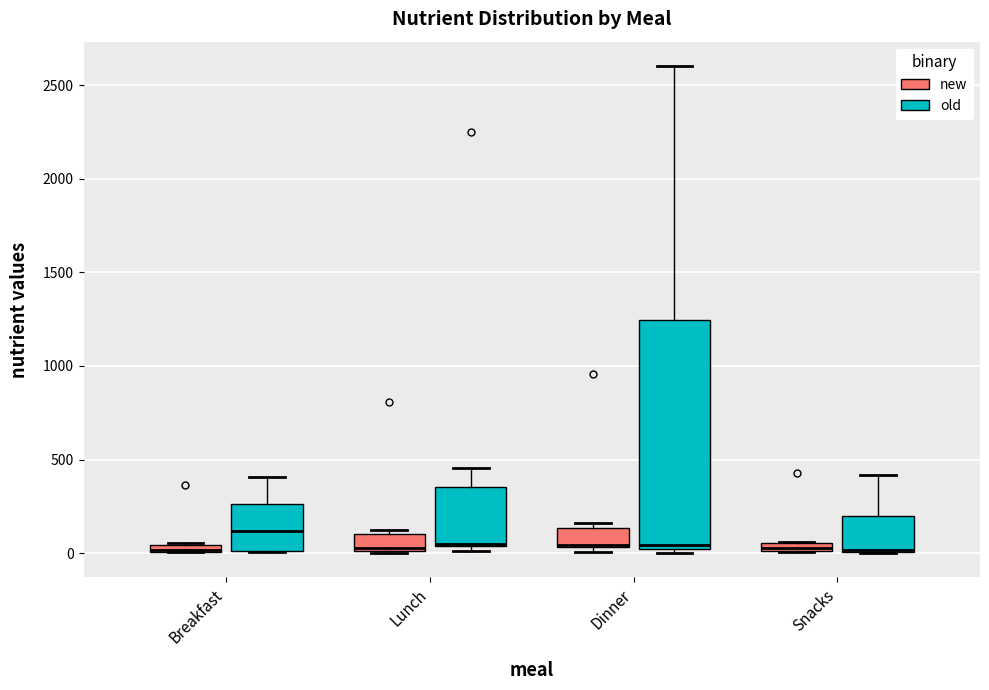

Where is the upper edge of the box for Dinner (old) on the y-axis? The values are not printed on the chart, so give them approximately, as read against the axis.

1250